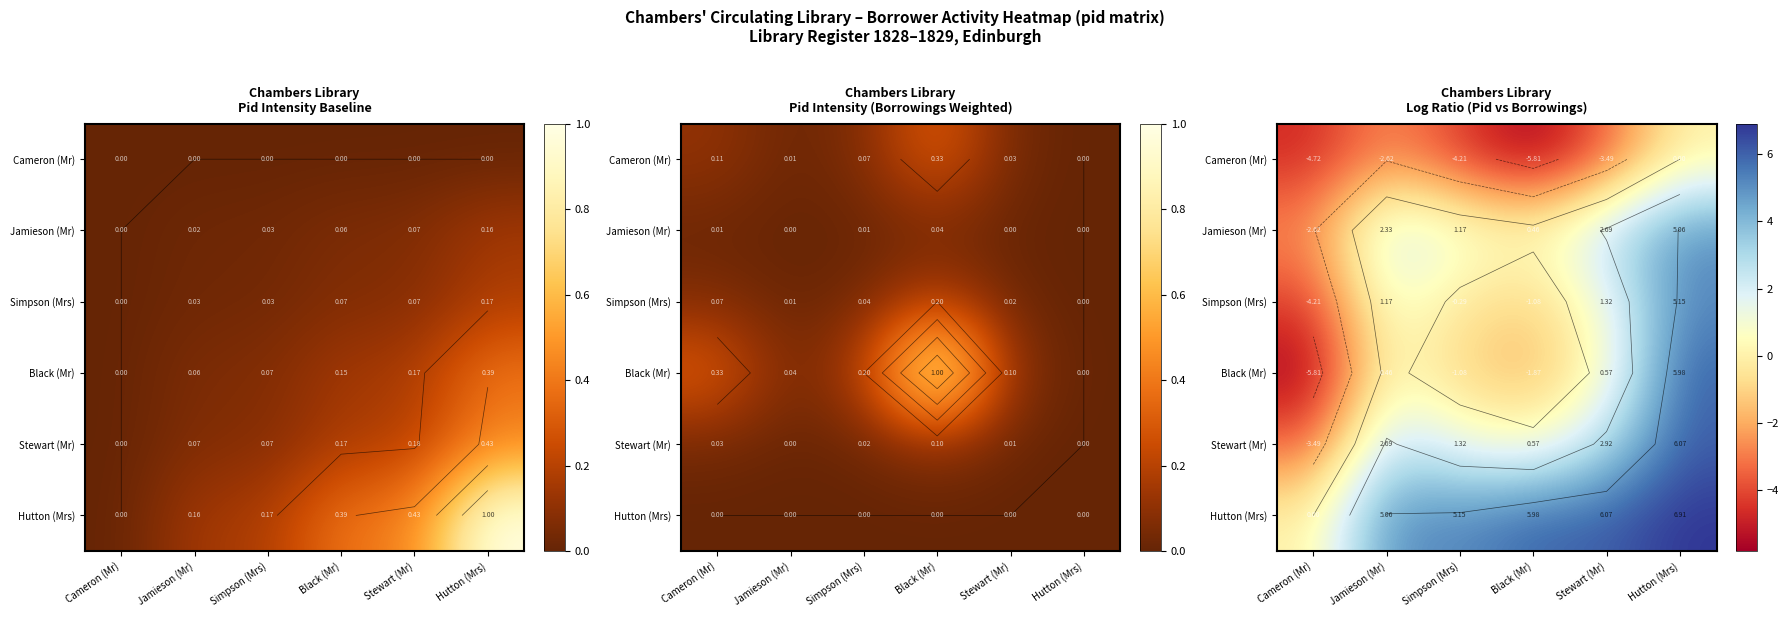

How many negative values does the Jamieson (Mr) series have?

1